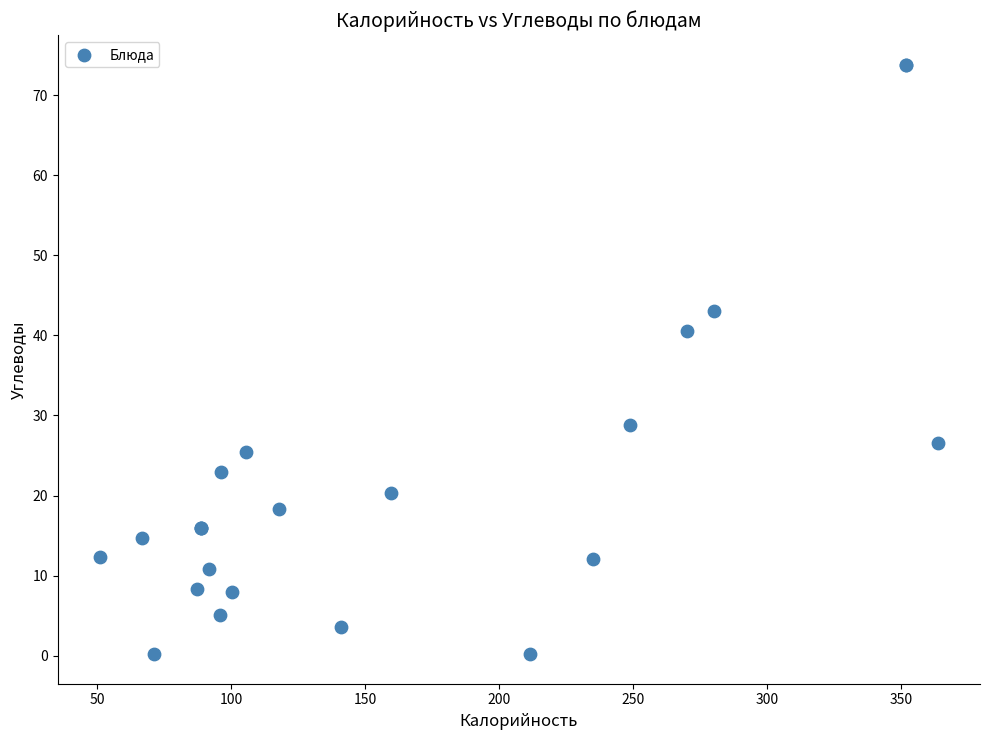

What Y value in the scatter plot is closest to 37?

40.6